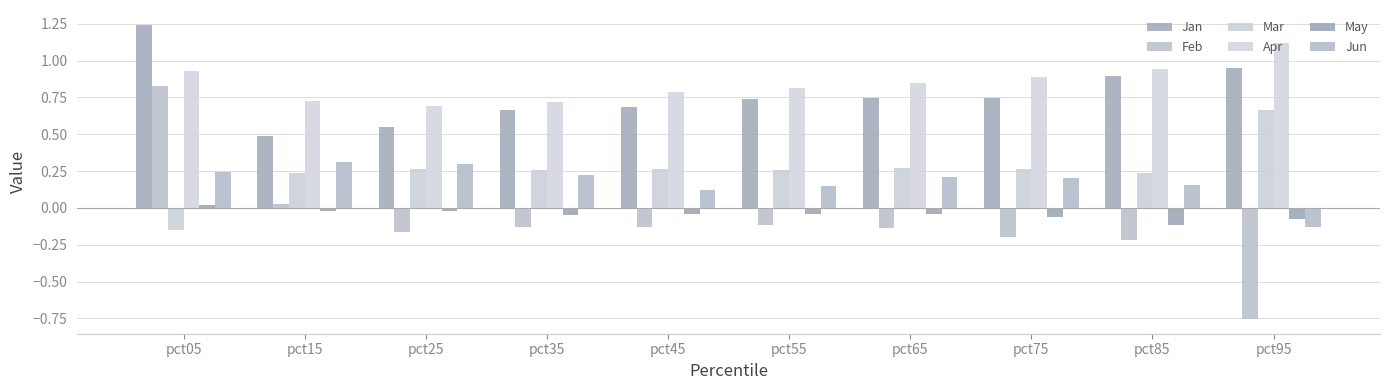

Which label corresponds to the smallest value in the chart?

pct95